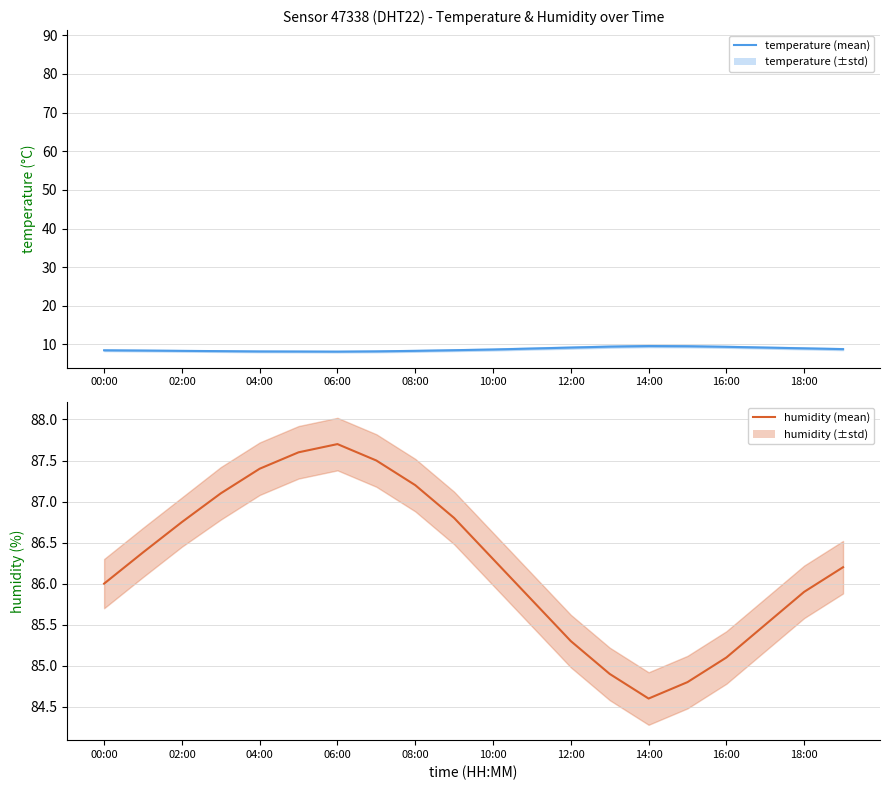

Which series has the largest total across all categories?

humidity